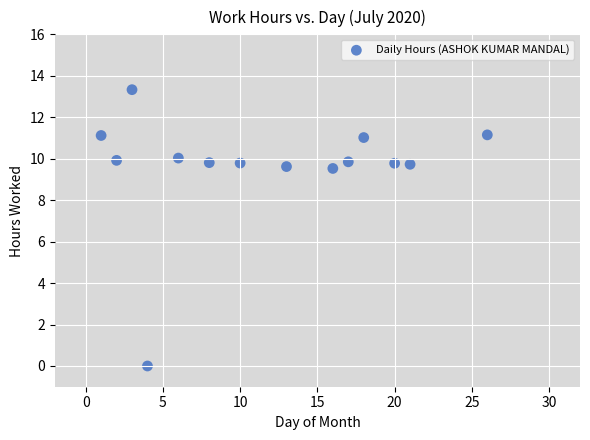

What is the range of X values (max minus min)?

25.0